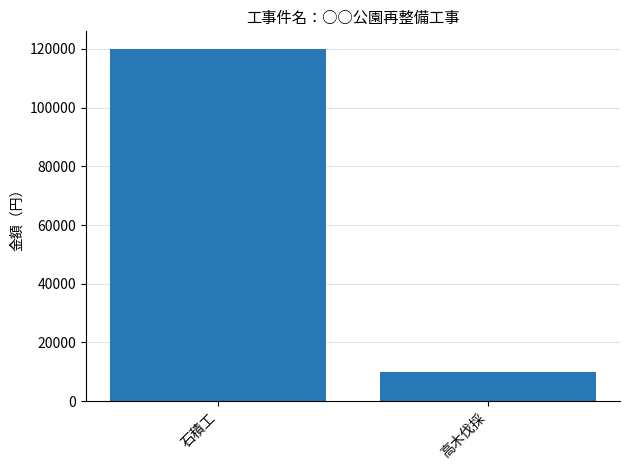

What position from the right is 石積工?

2